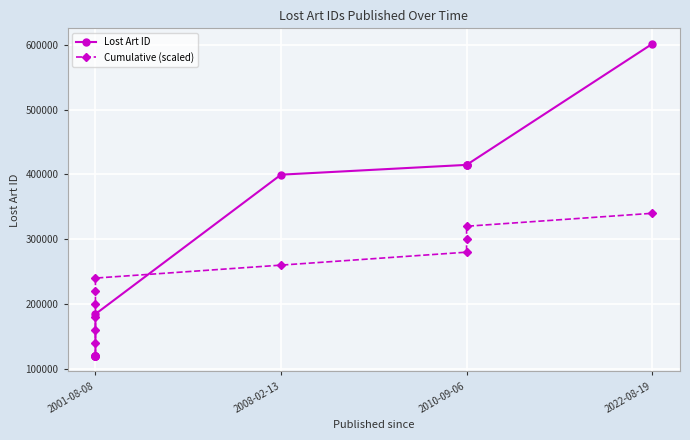

What is the difference between the maximum and second lowest values in the Cumulative (scaled) series?

200000